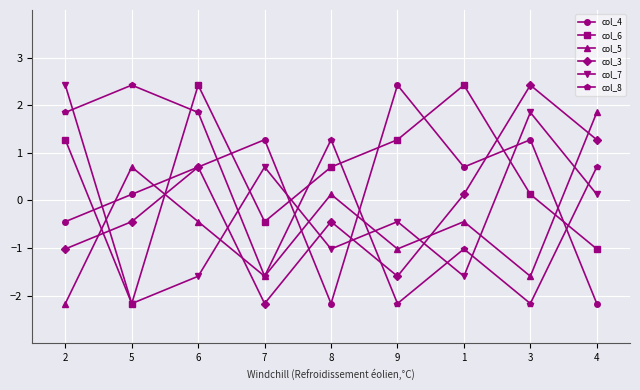

Reading right to left, extract all data points from this chart.

col_4: -2.2	1.3	0.7	2.4	-2.2	1.3	0.7	0.1	-0.4
col_6: -1.0	0.1	2.4	1.3	0.7	-0.4	2.4	-2.2	1.3
col_5: 1.8	-1.6	-0.4	-1.0	0.1	-1.6	-0.4	0.7	-2.2
col_3: 1.3	2.4	0.1	-1.6	-0.4	-2.2	0.7	-0.4	-1.0
col_7: 0.1	1.8	-1.6	-0.4	-1.0	0.7	-1.6	-2.2	2.4
col_8: 0.7	-2.2	-1.0	-2.2	1.3	-1.6	1.8	2.4	1.8